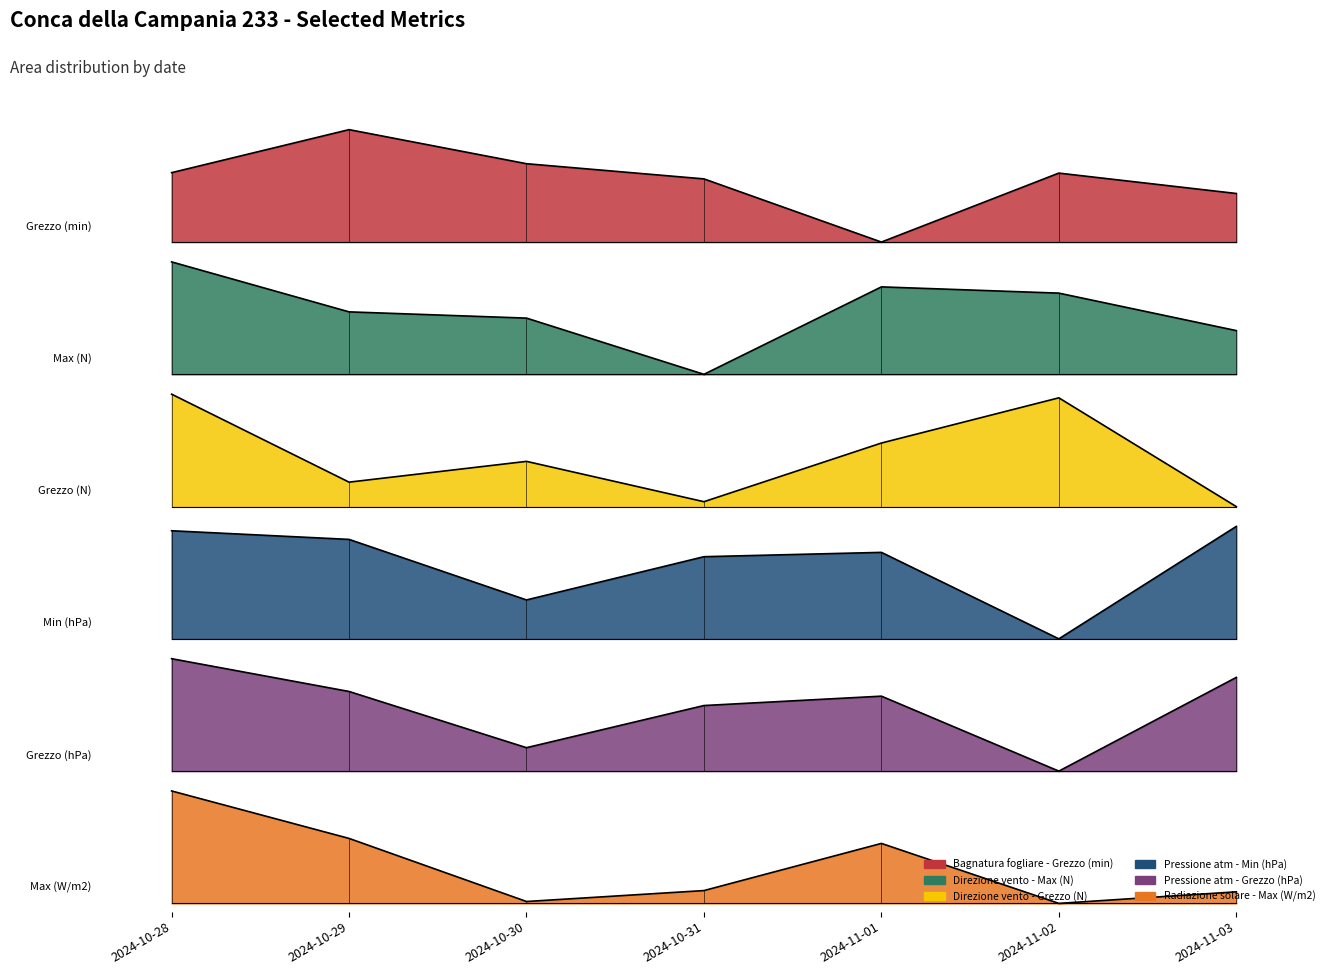

Count the number of categories in the chart.

7